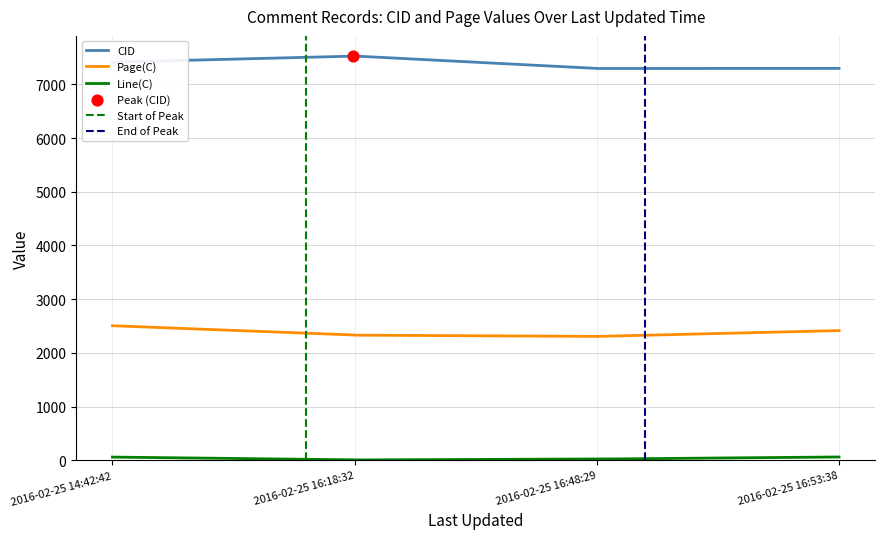

Which series has the widest spread of Y values?

CID